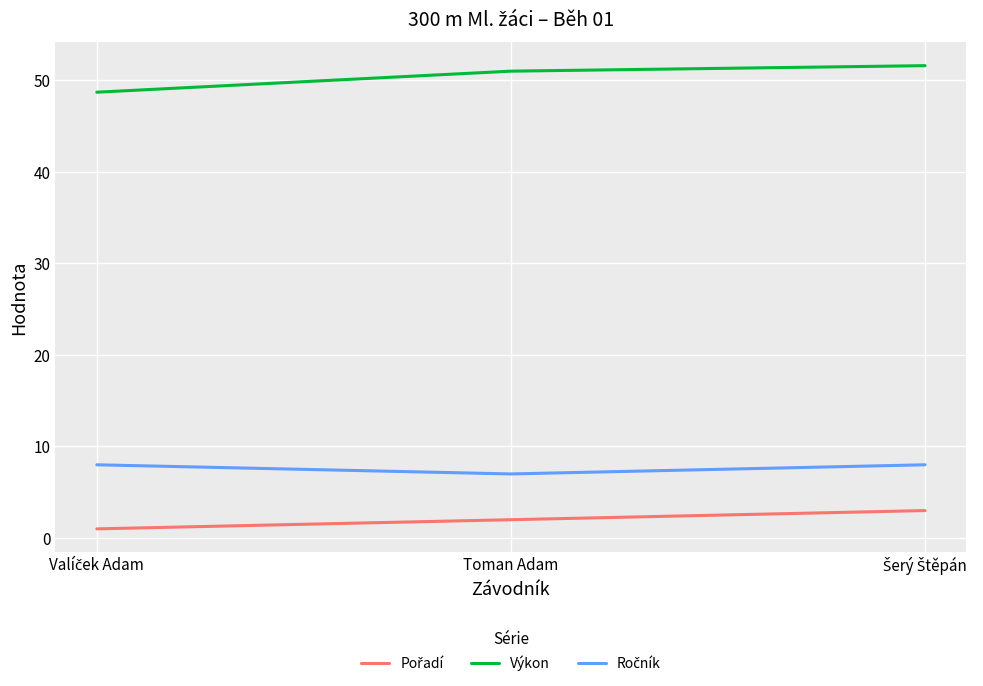

Does the chart display data point markers on the line(s)?

No